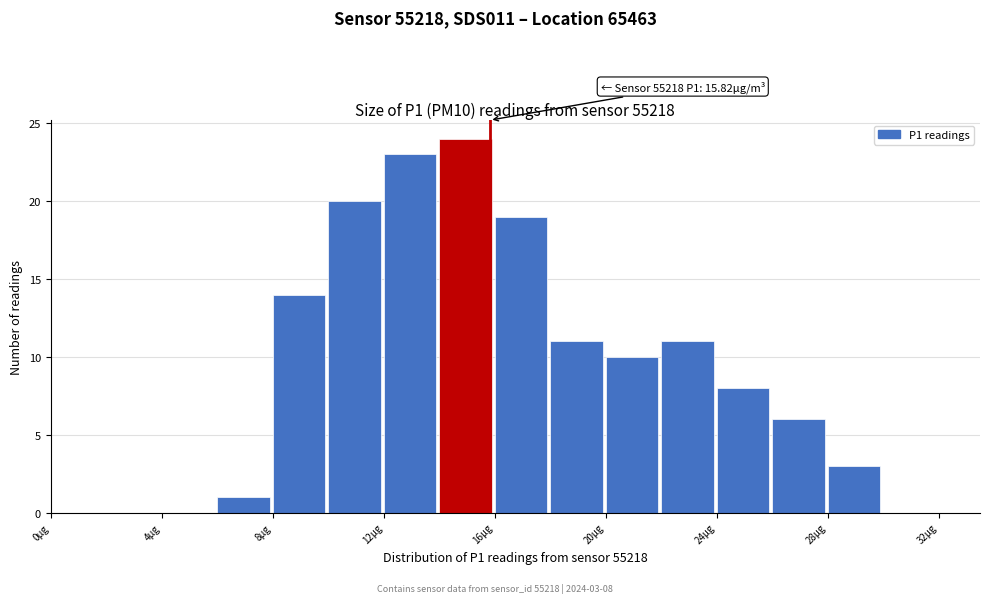

Which range on the x-axis has the tallest bar?

14 to 16